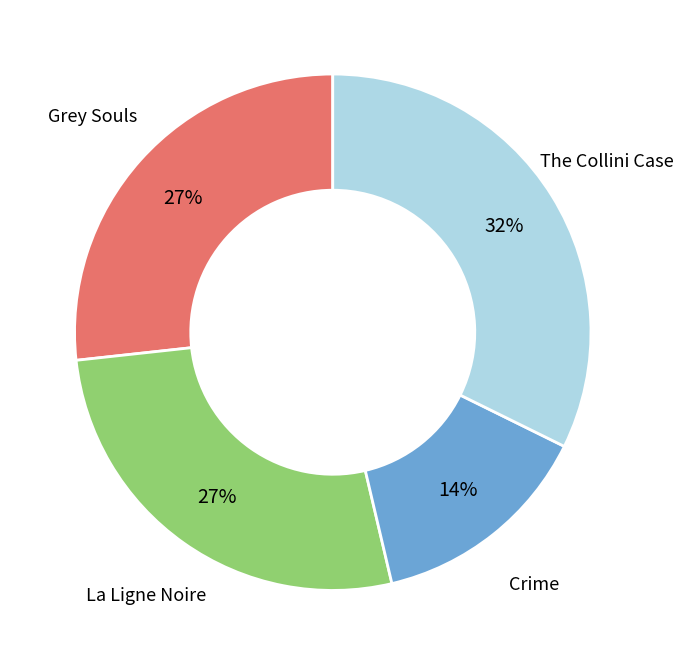

To the nearest percent, what is the average slice percentage?

25%